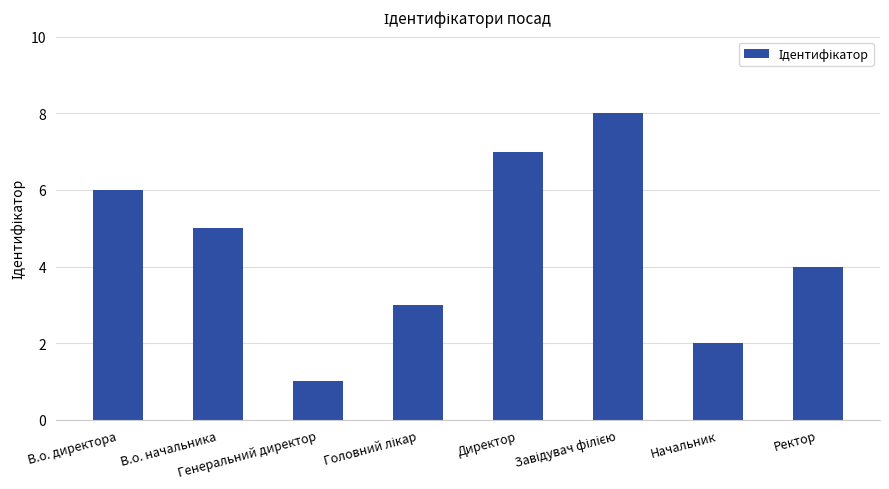

What is the sum of all values?

36